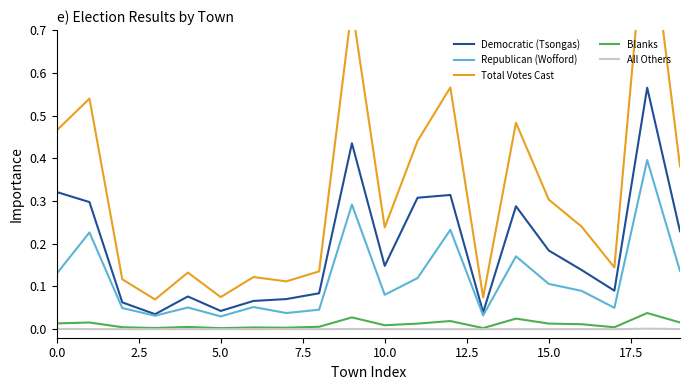

At how many categories does at least one series exceed 0?

20